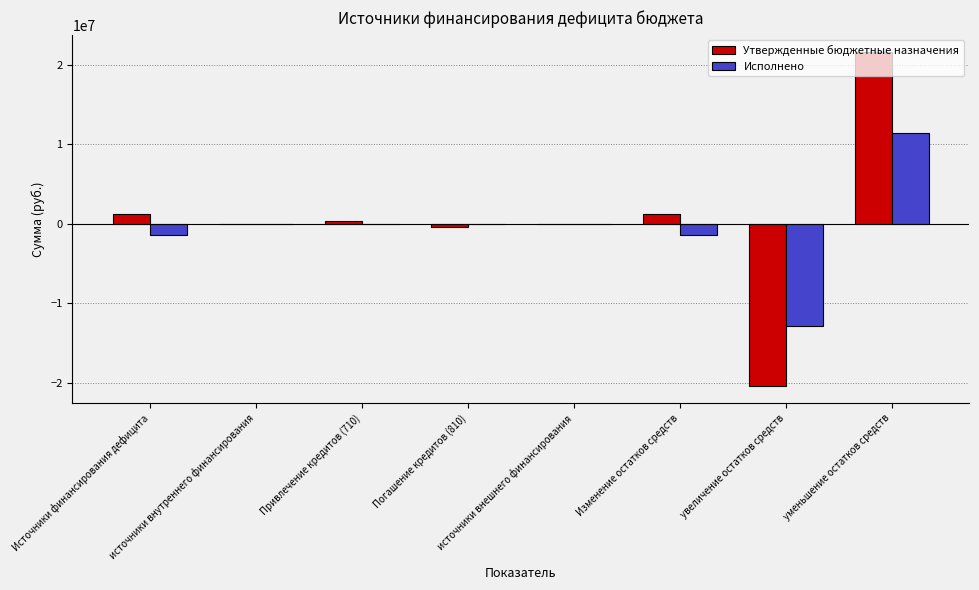

What is the greatest value displayed?

21643953.4